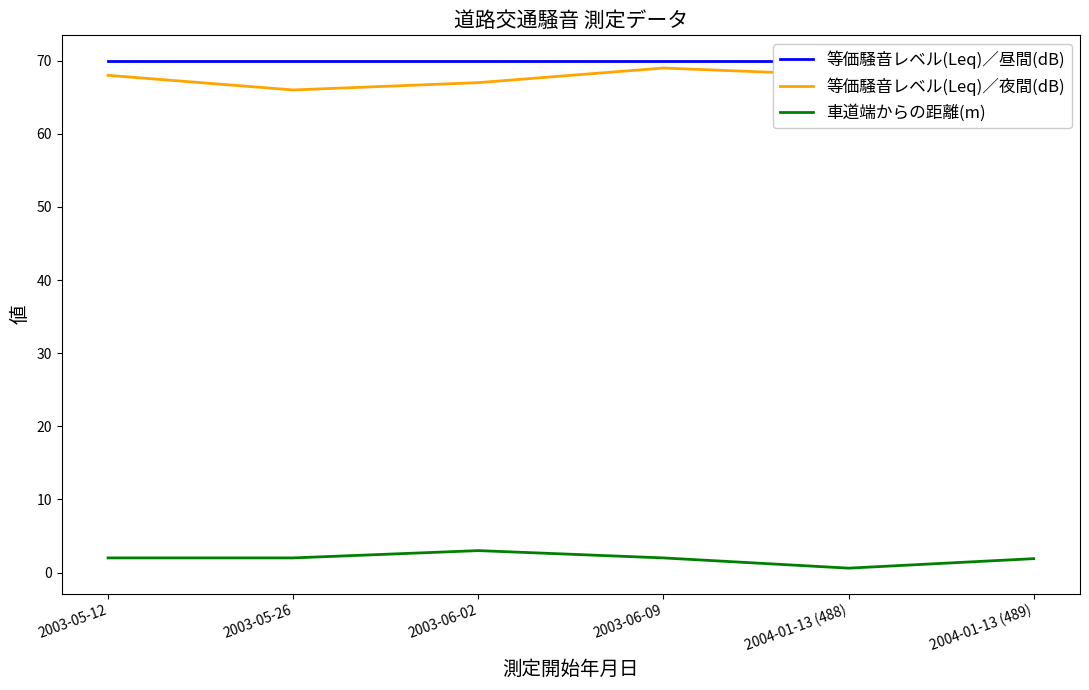

How many lines are shown in the chart?

3